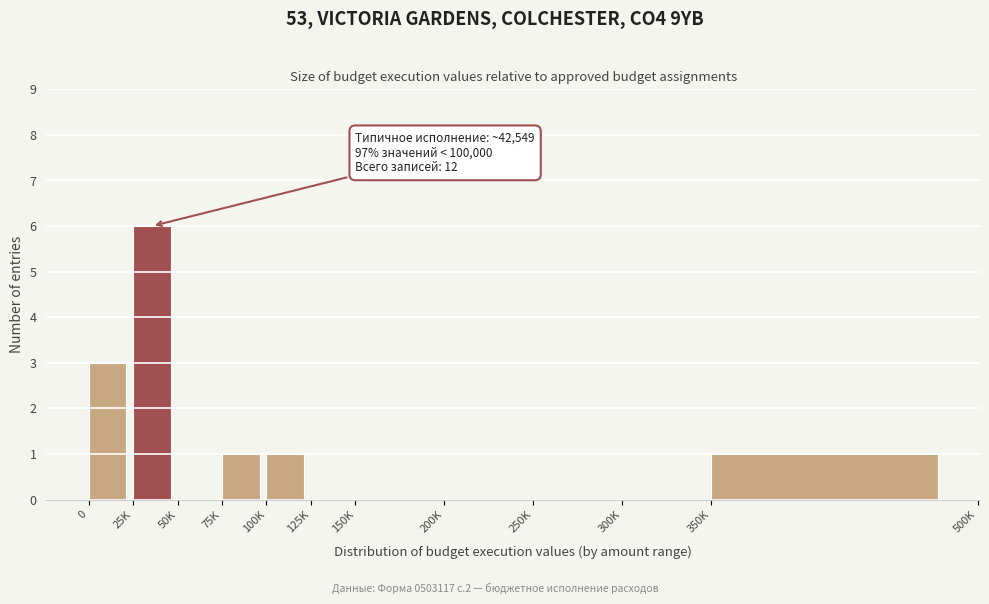

Reading right to left, list all the values displayed in this chart.

350K=1	300K=0	250K=0	200K=0	150K=0	125K=0	100K=1	75K=1	50K=0	25K=6	0=3